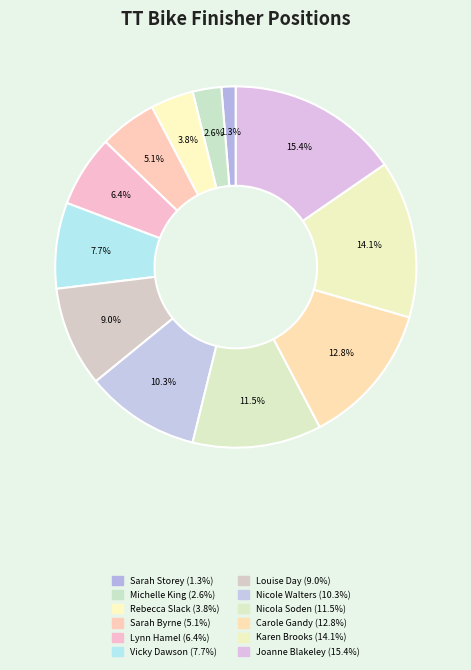

How many slices are in this pie chart?

12